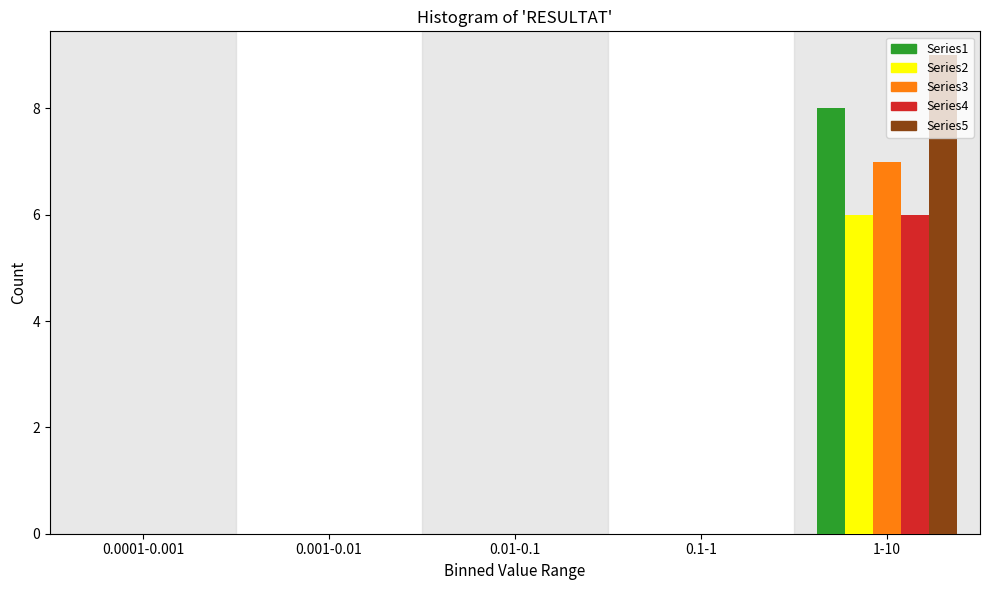

Which category has the highest value across all series?

1-10